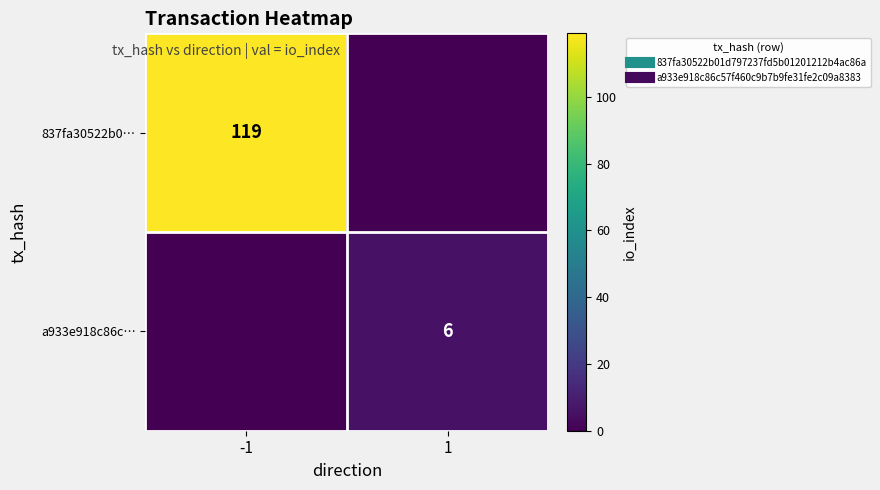

List the labels in order of 837fa30522b0… value, smallest first.

1, -1